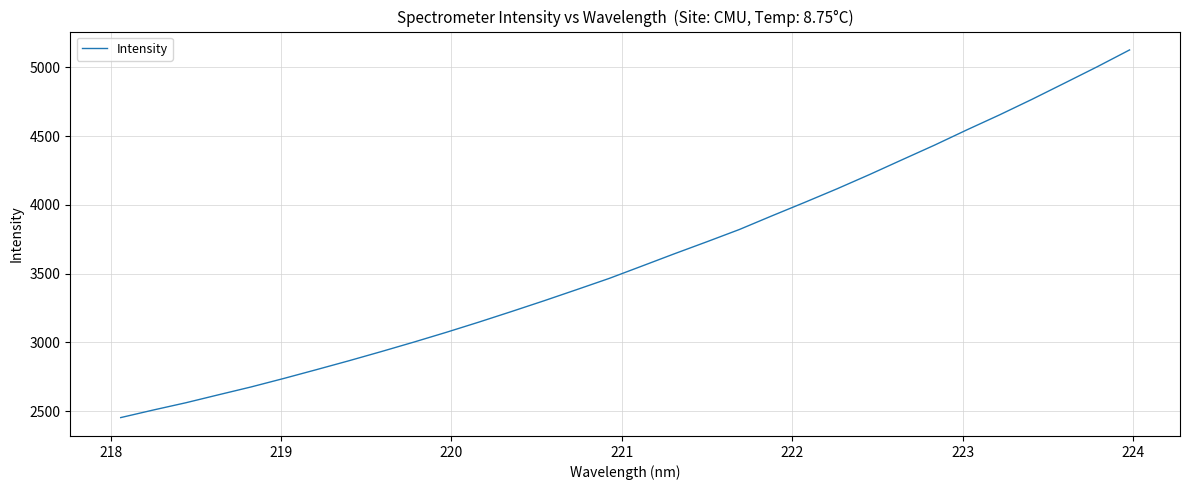

What is the difference between the maximum and minimum values?

2672.9